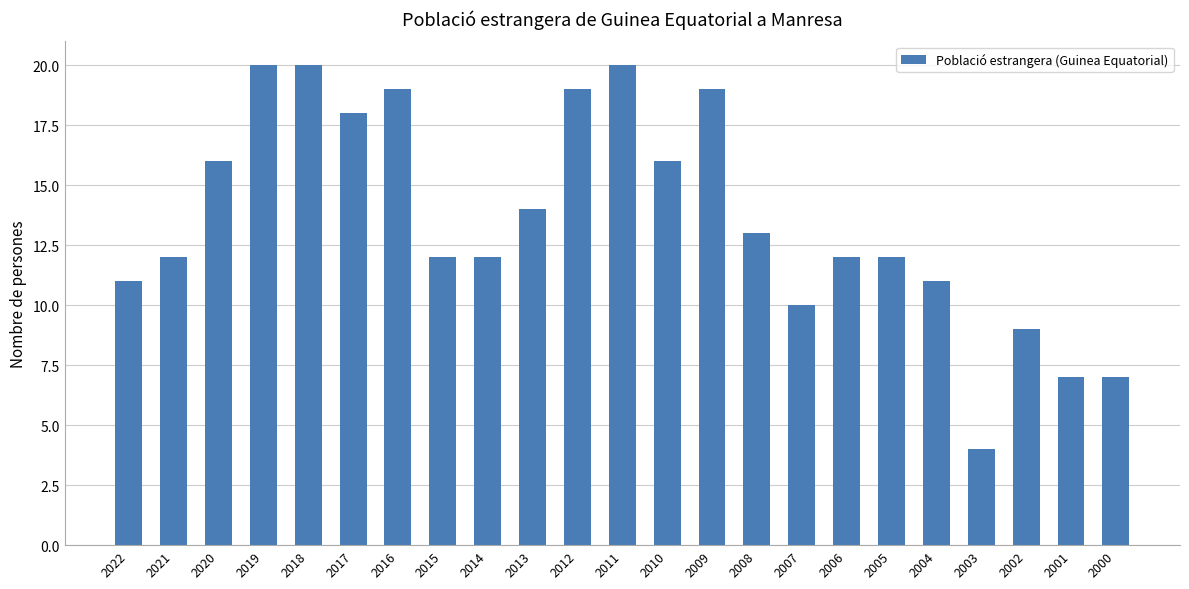

What is the ratio of the value at 2009 to the value at 2005?

1.6